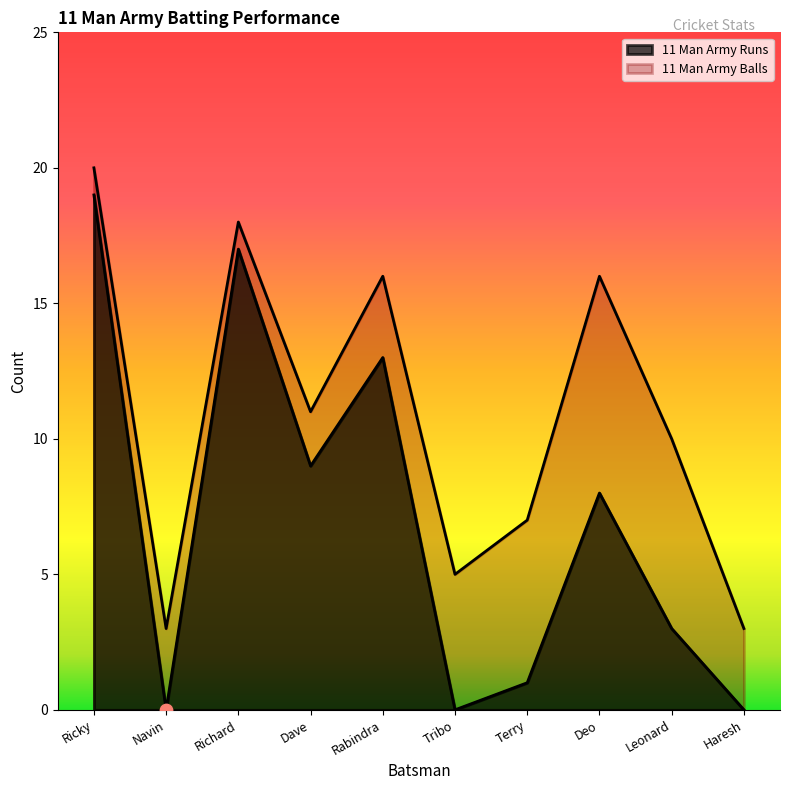

Which series has the largest Y range (max minus min)?

11 Man Army Runs